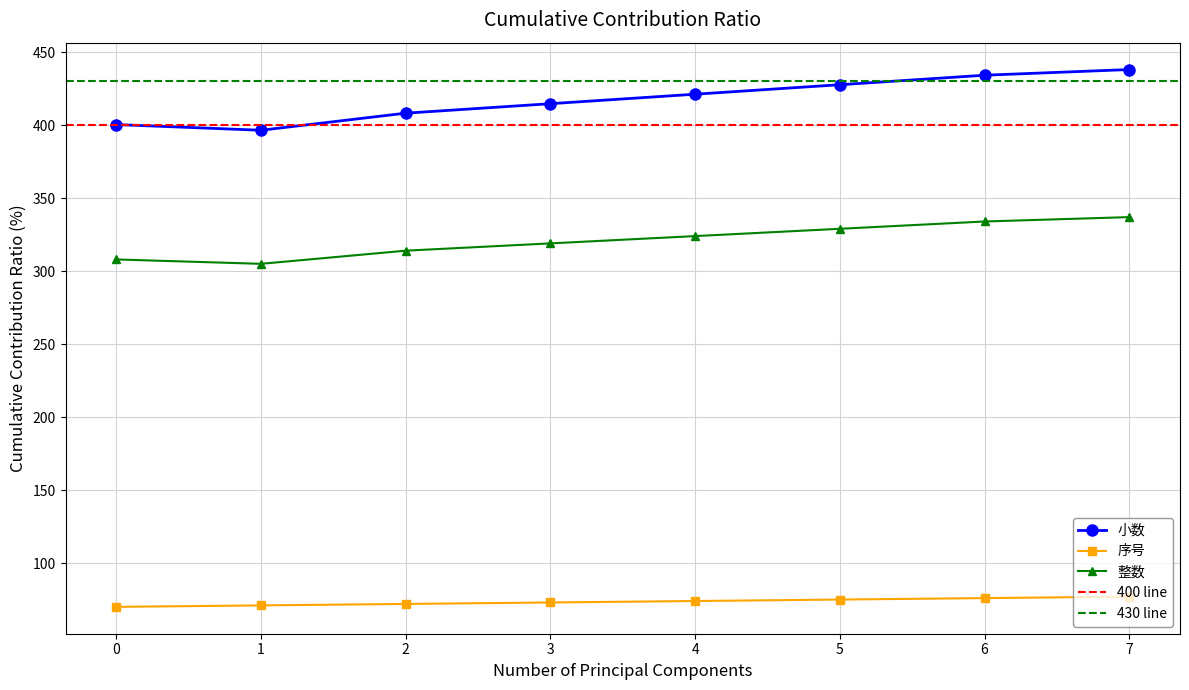

Rank the categories by 整数 value from lowest to highest.

1, 0, 2, 3, 4, 5, 6, 7